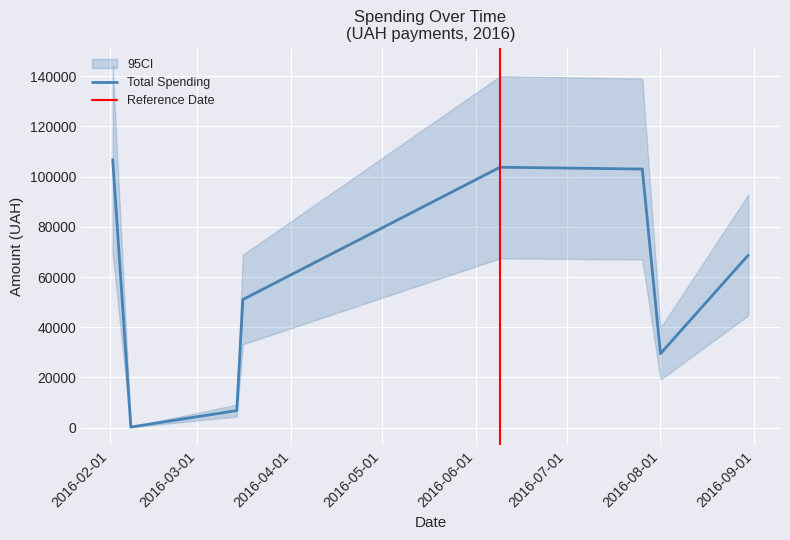

The chart shows a value of 29453.1 at 32. True or false?

True